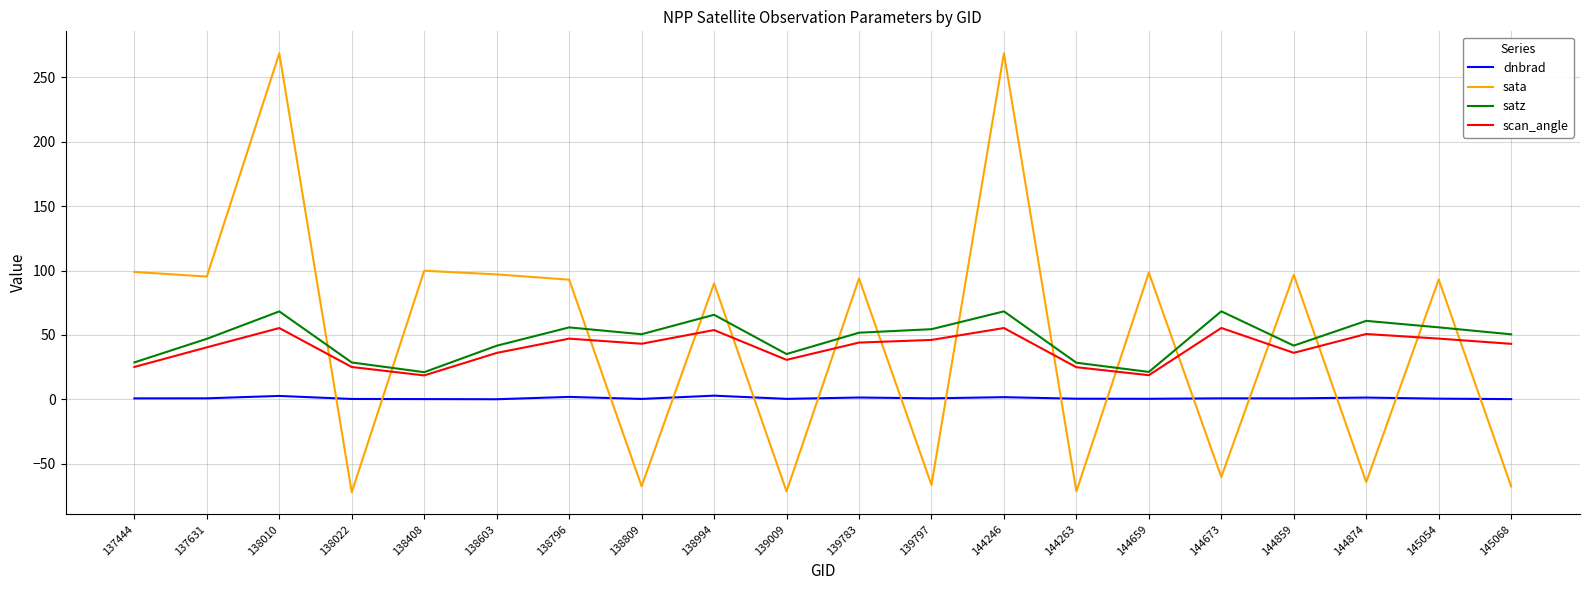

What is the maximum value for sata?

268.7